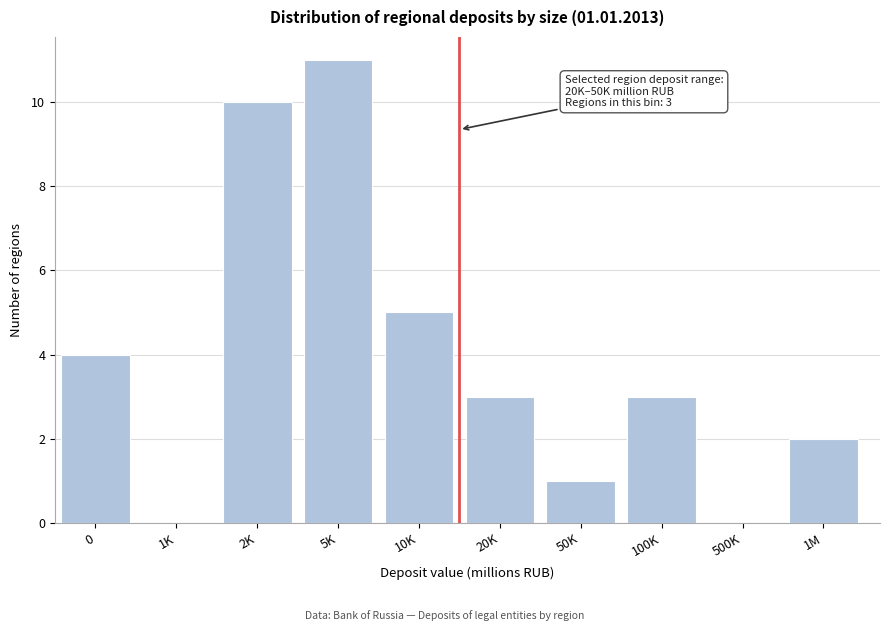

Reading left to right, what are all the values shown in this chart?

0=4	1K=0	2K=10	5K=11	10K=5	20K=3	50K=1	100K=3	500K=0	1M=2